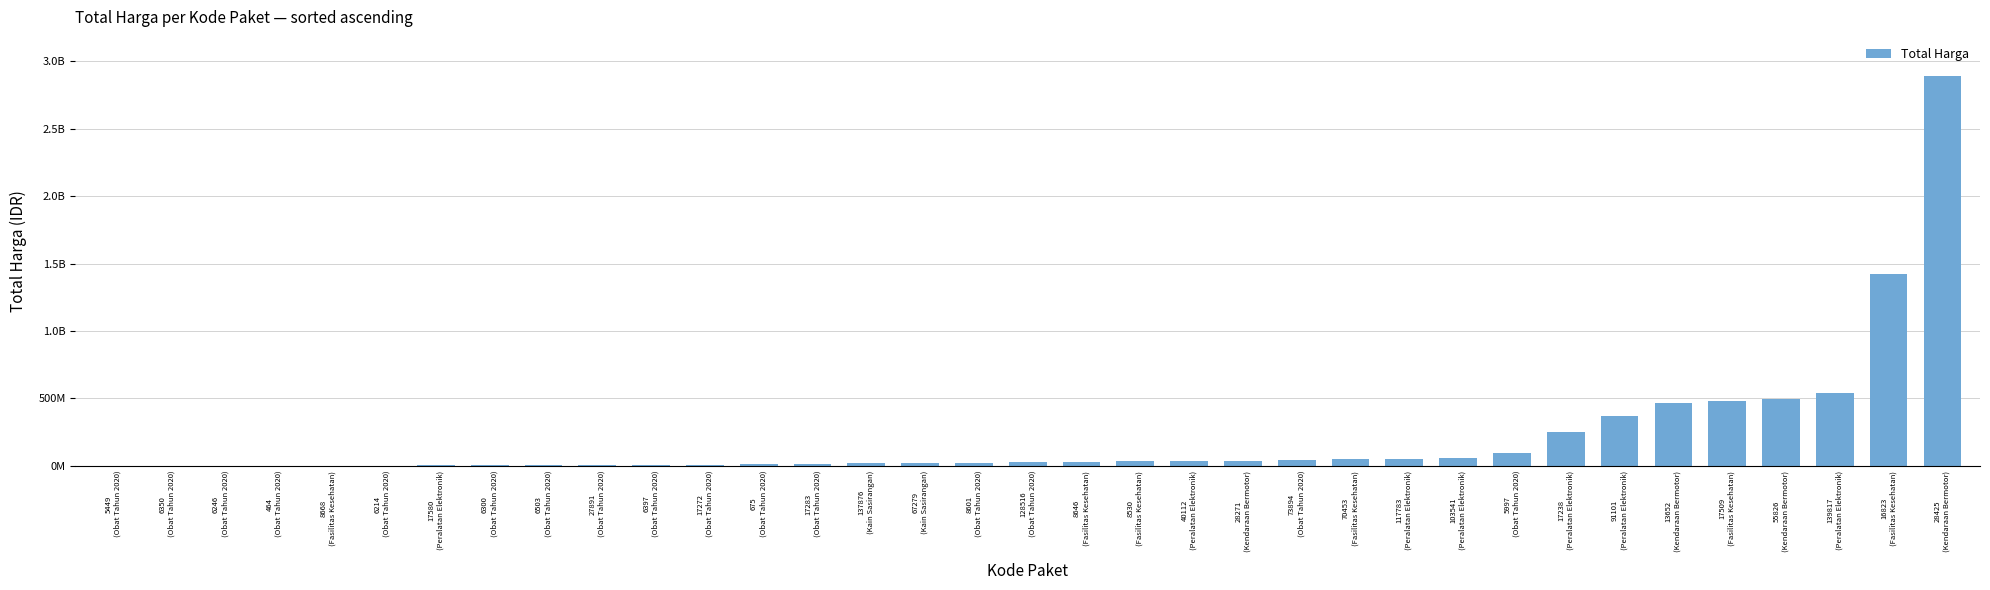

What position from the right is 6397
(Obat Tahun 2020)?

25